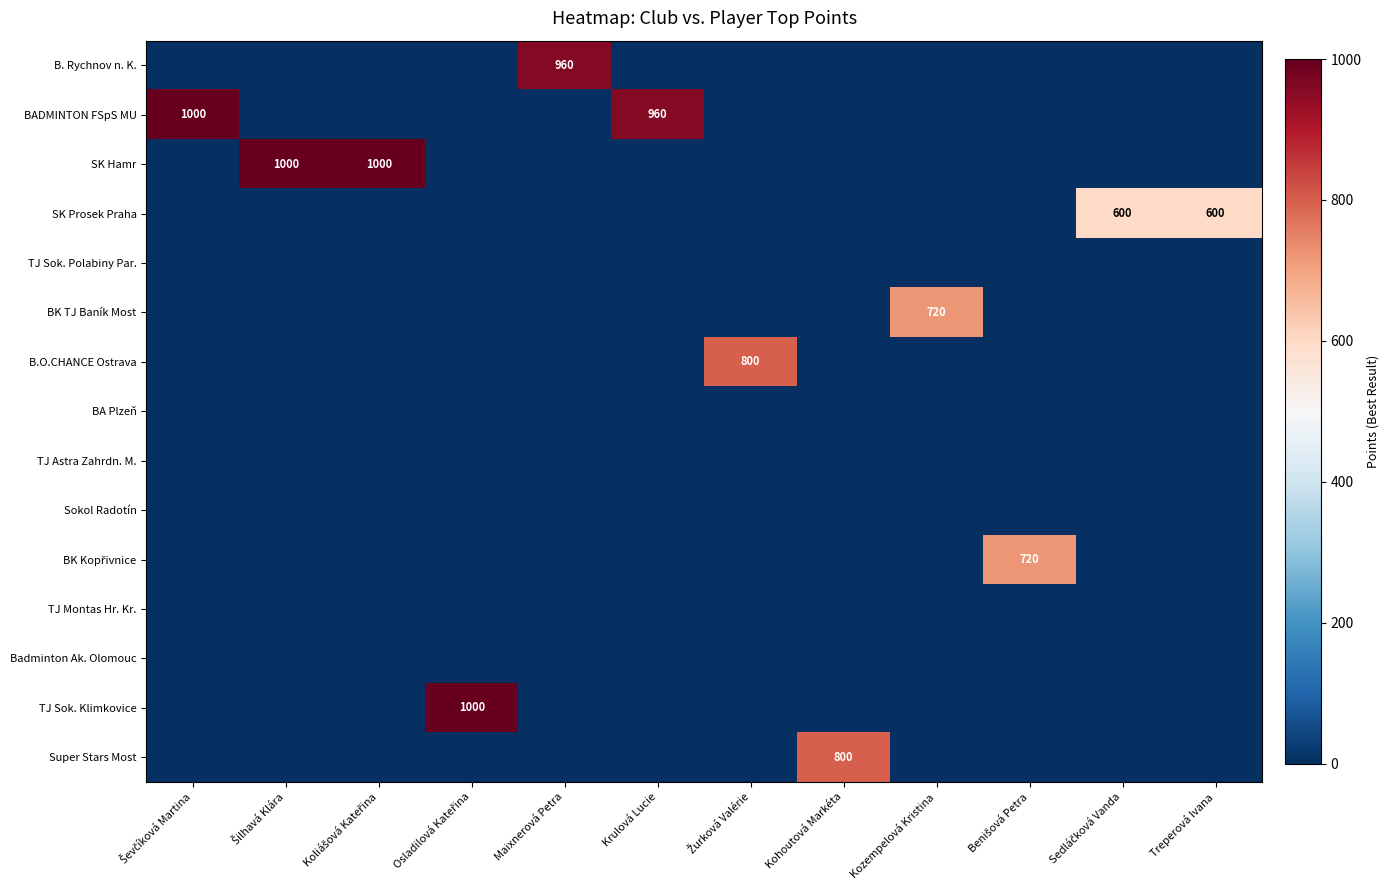

What is the spread (max minus min) of values at Sedláčková Vanda?

600